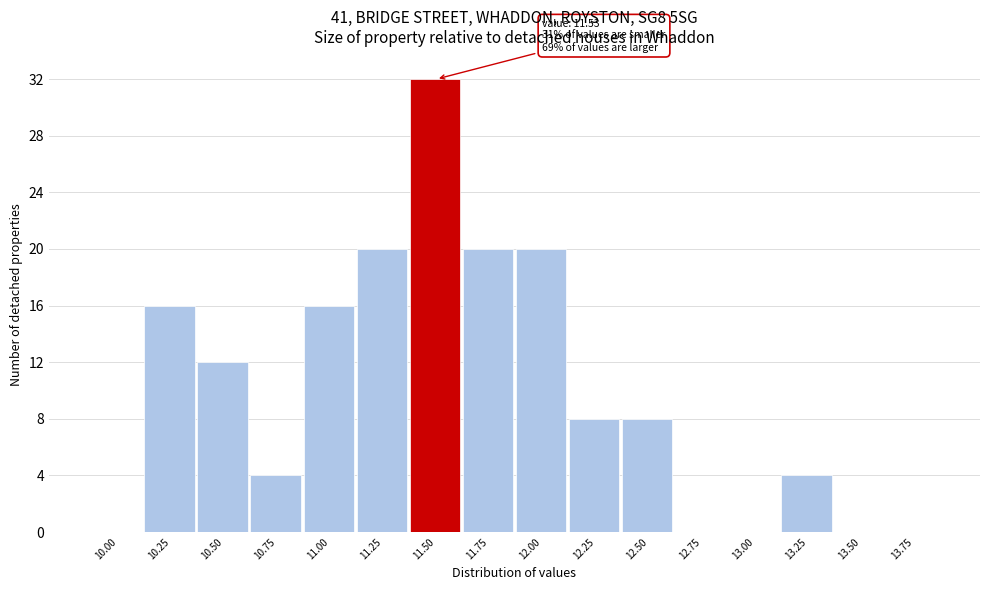

Reading left to right, what are all the values shown in this chart?

10.00=0	10.25=16	10.50=12	10.75=4	11.00=16	11.25=20	11.50=32	11.75=20	12.00=20	12.25=8	12.50=8	12.75=0	13.00=0	13.25=4	13.50=0	13.75=0